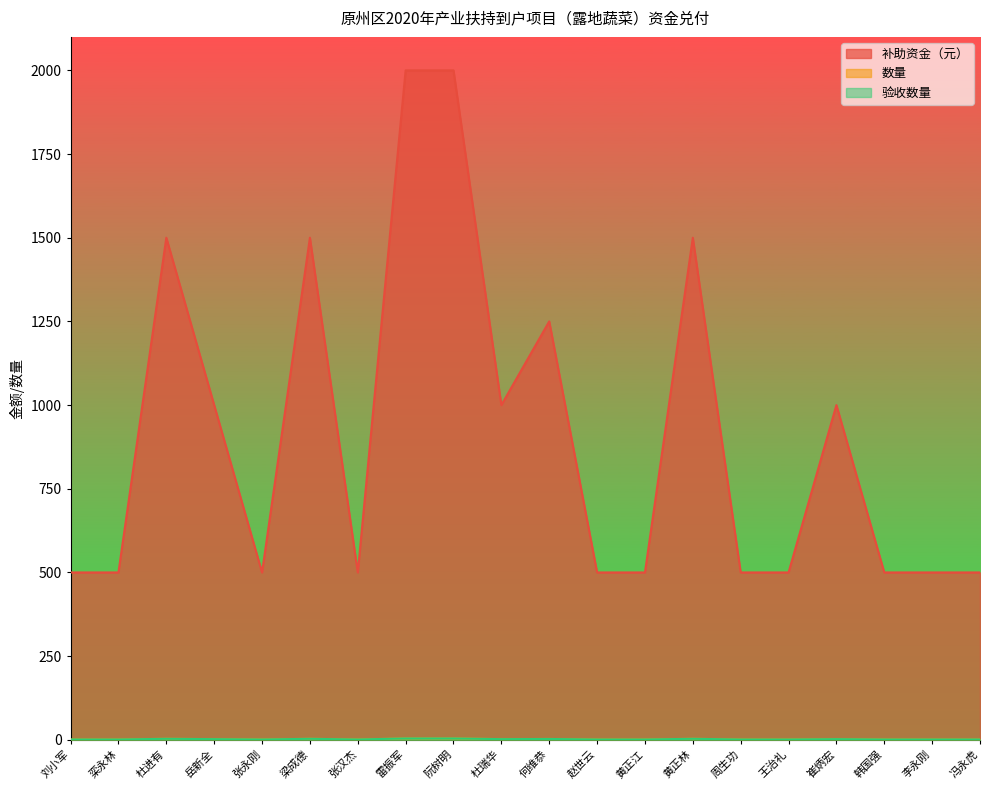

What is the difference between the highest and lowest values at 张永刚?

499.0